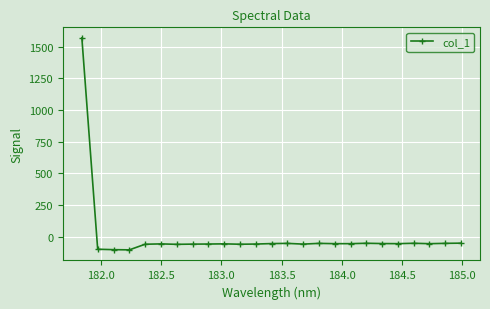

What is the value of the 7th point from the left?

-60.1